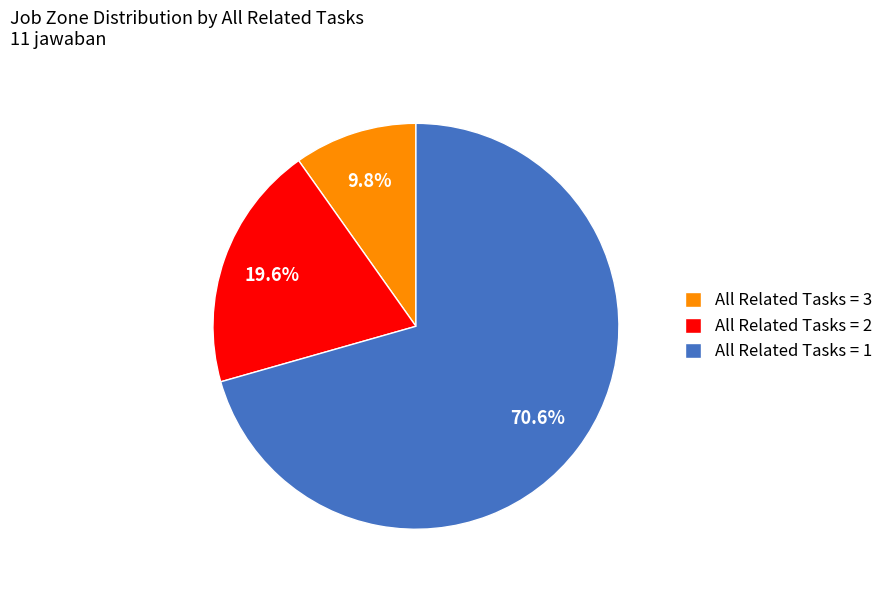

How much of the chart is everything except All Related Tasks = 2?

80.4%